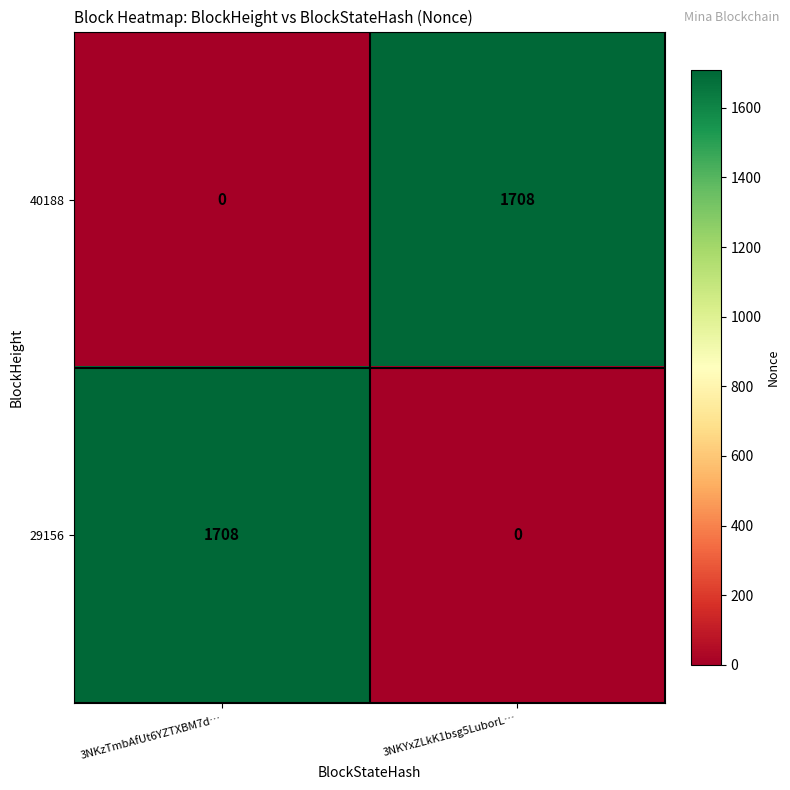

Read the 29156 value at 3NKzTmbAfUt6YZTXBM7d….

1708